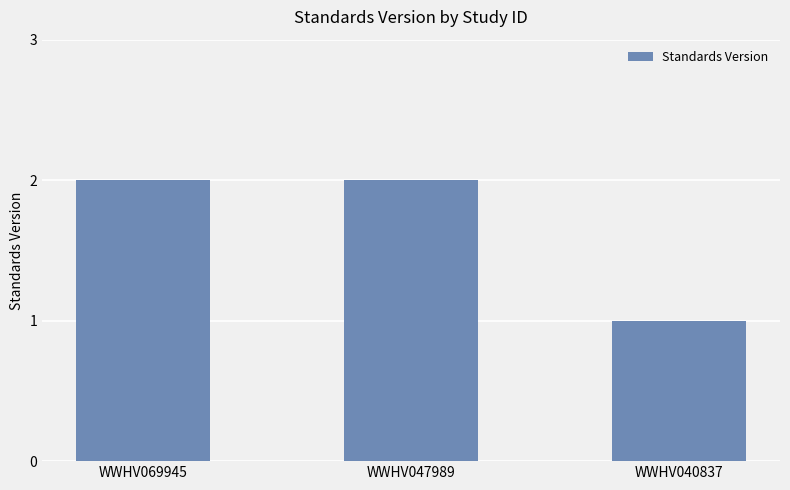

Are the bars grouped side by side (vs. stacked)?

No